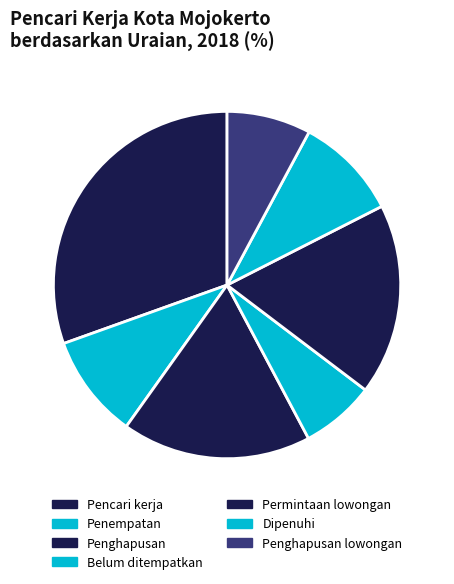

What percentage is the Dipenuhi slice, to the nearest percent?

10%